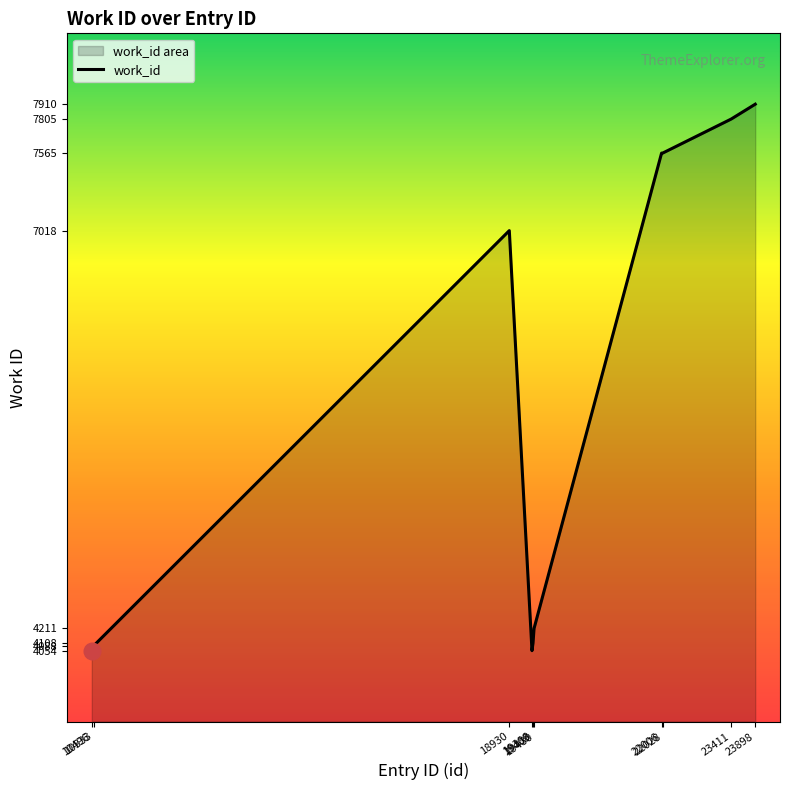

How many data points are above 7018?

4